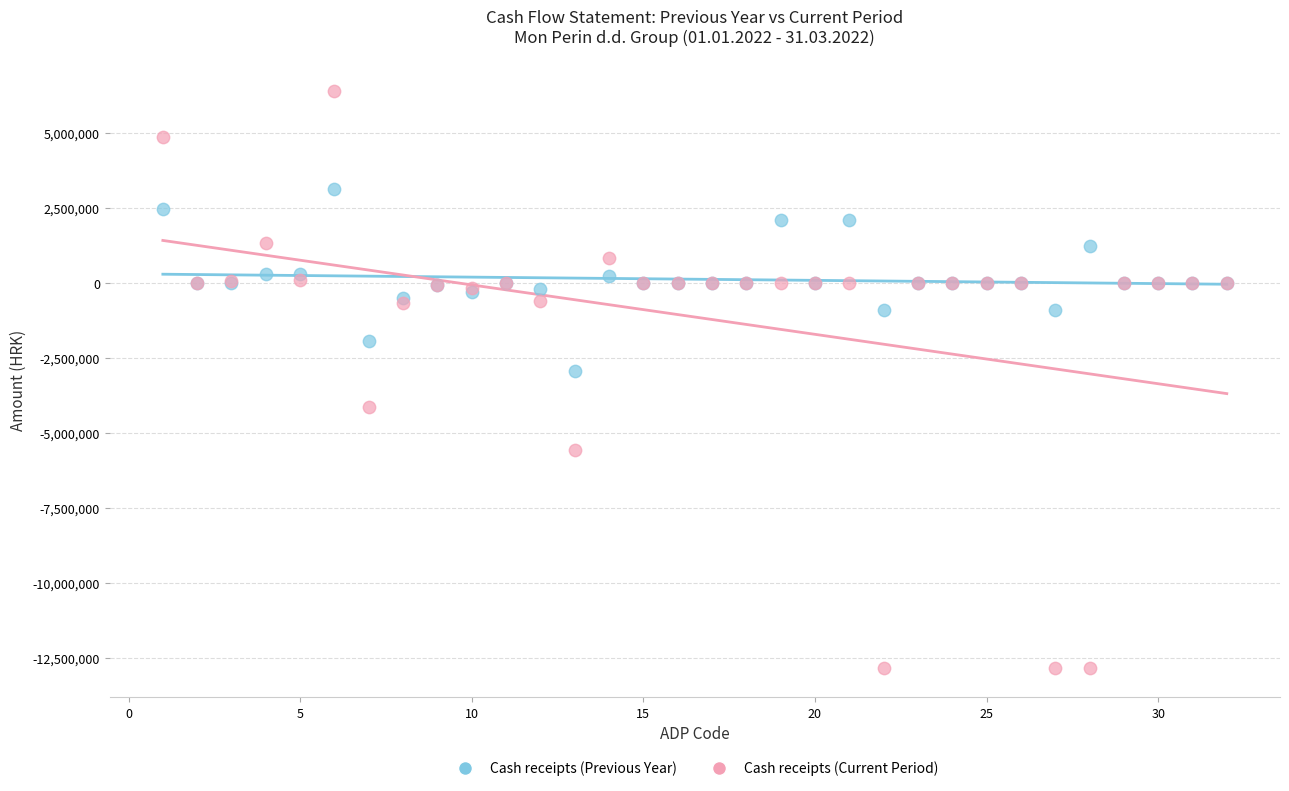

What are all the series names shown in the legend?

Cash receipts (Previous Year), Cash receipts (Current Period)